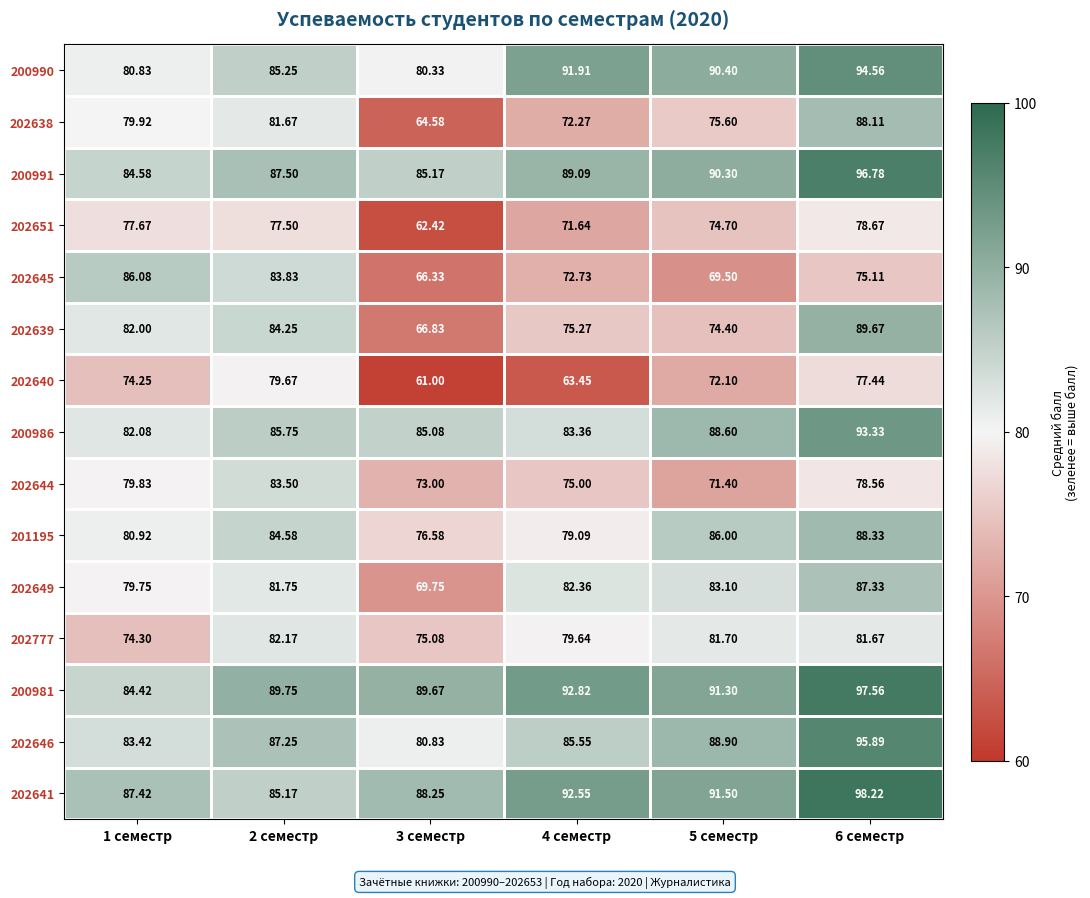

Is the value of 202651 at 3 семестр greater than the value of 202639 at 5 семестр?

No